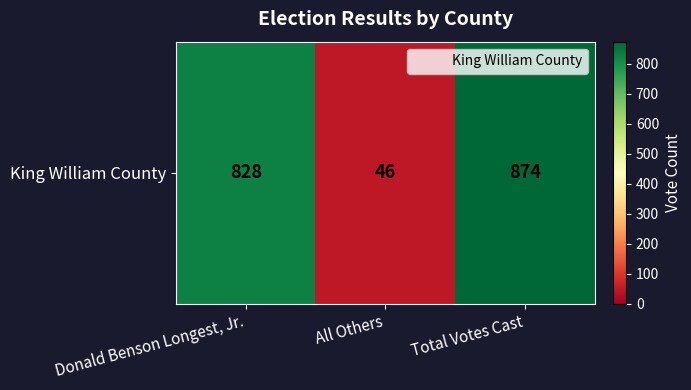

What is the smallest value displayed?

46